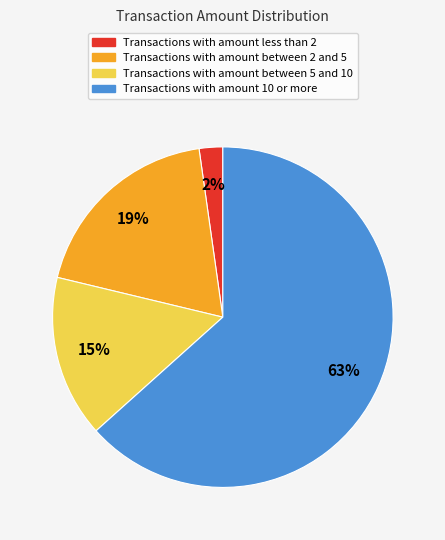

To the nearest percent, what is the average slice percentage?

25%